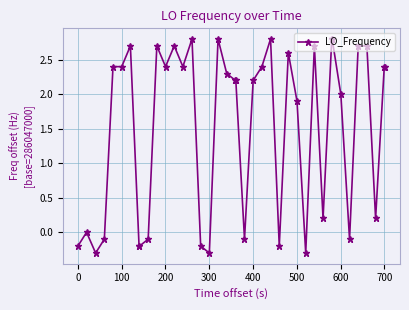

What is the value of the 37th point from the left?

2.7